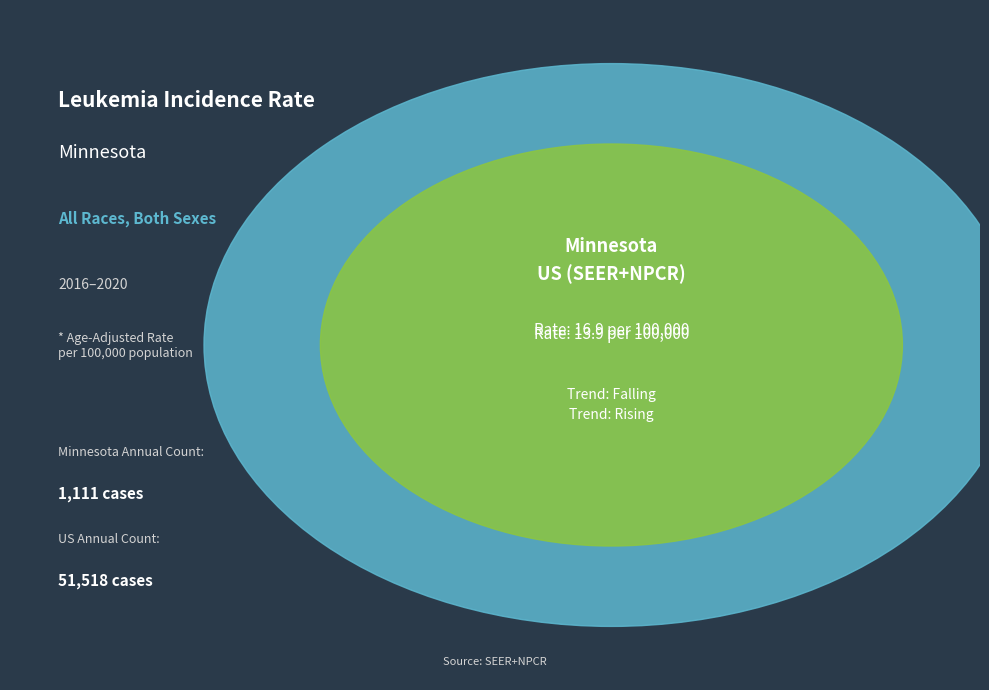

What is the smallest slice in the pie chart?

US (SEER+NPCR)